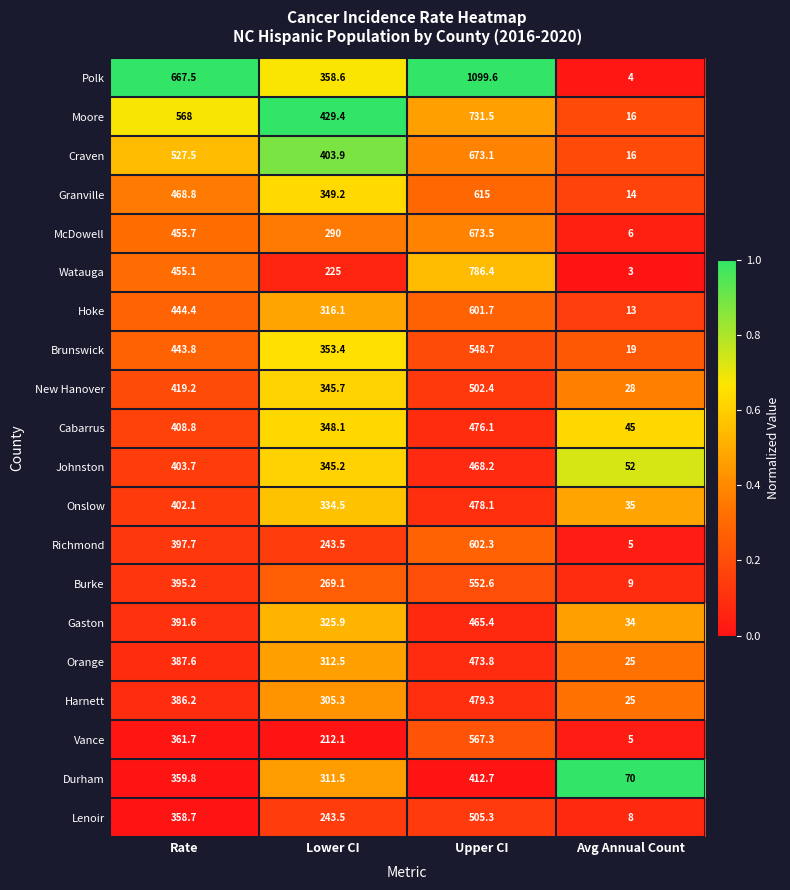

List the labels in order of Granville value, smallest first.

Avg Annual Count, Lower CI, Rate, Upper CI